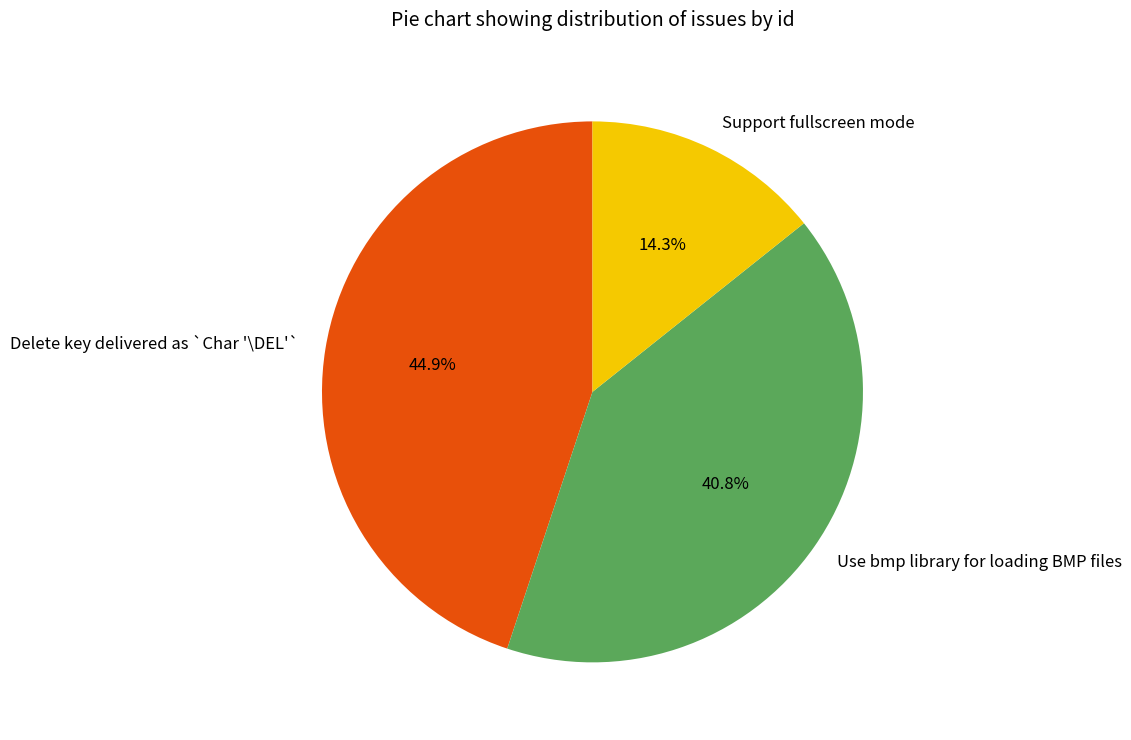

Is it true that Use bmp library for loading BMP files is 41% of the pie?

True